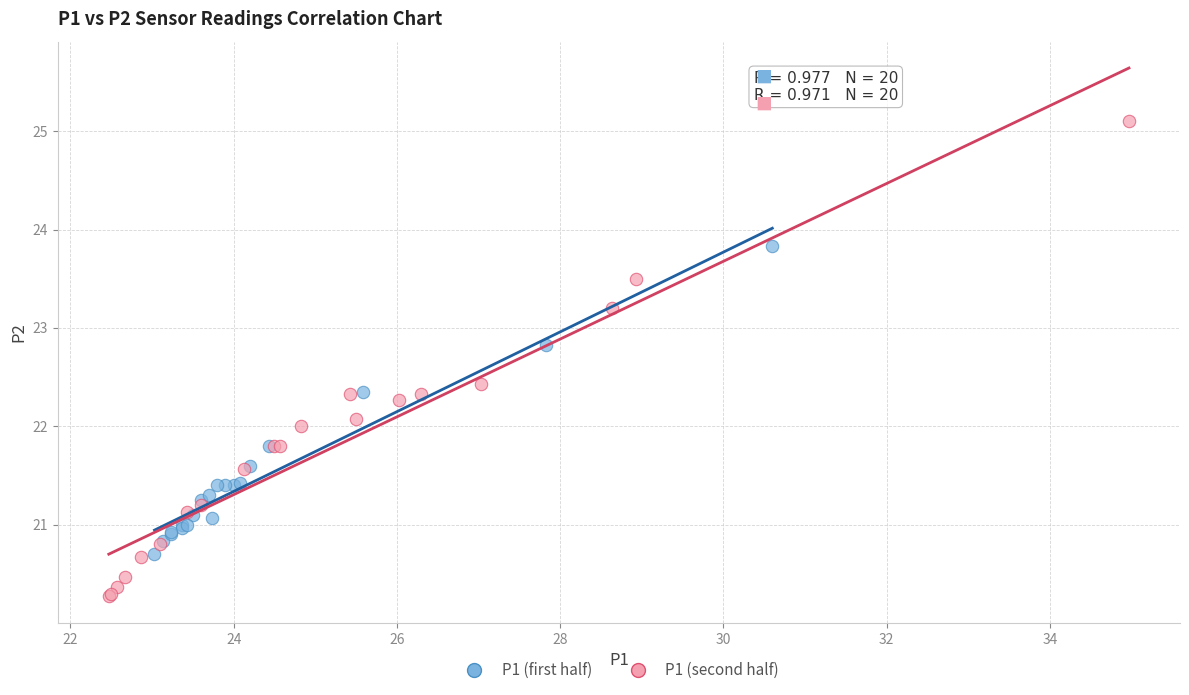

Which series contains the lowest Y value?

P1 (second half)